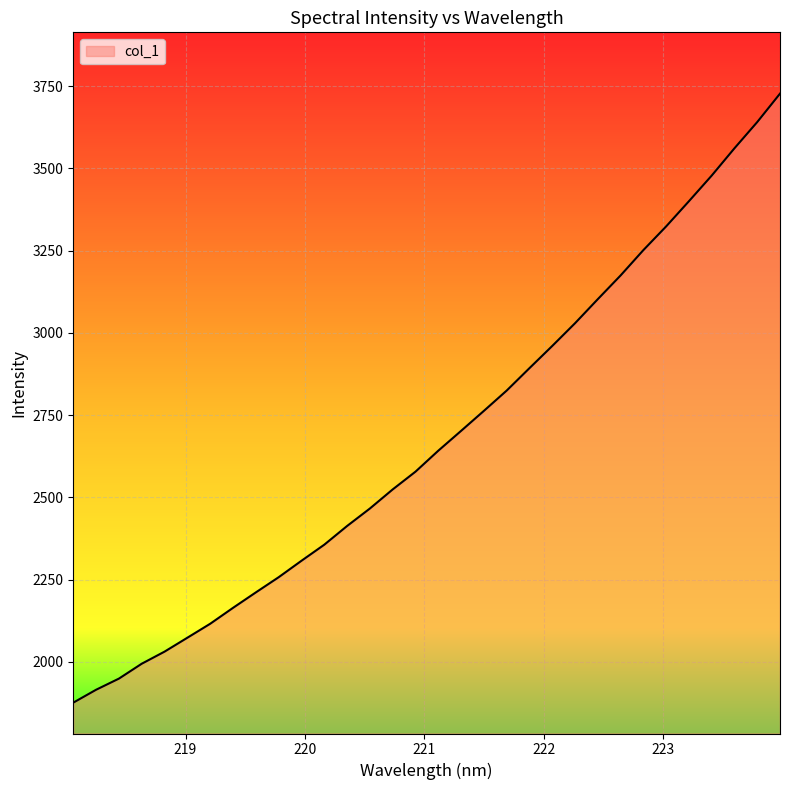

What is the maximum value shown in the chart?

3727.2